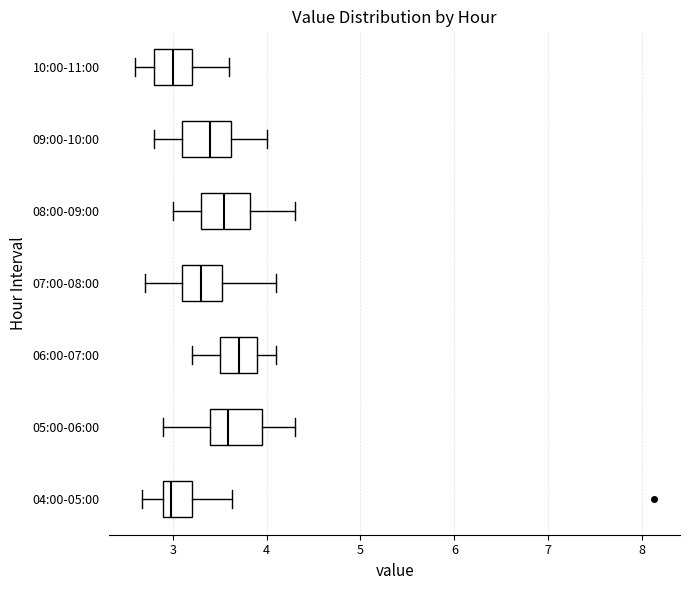

Reading bottom to top, transcribe this box plot: for each box, give where its median line is, the range the box spans, and where its two whiskers end, as read against the x-axis. The values are not printed on the chart, so give them approximately, as read against the axis.

04:00-05:00: median 3.0, box 2.9 to 3.2, whiskers 2.7 to 3.6
05:00-06:00: median 3.6, box 3.4 to 3.9, whiskers 2.9 to 4.3
06:00-07:00: median 3.7, box 3.5 to 3.9, whiskers 3.2 to 4.1
07:00-08:00: median 3.3, box 3.1 to 3.5, whiskers 2.7 to 4.1
08:00-09:00: median 3.6, box 3.3 to 3.8, whiskers 3.0 to 4.3
09:00-10:00: median 3.4, box 3.1 to 3.6, whiskers 2.8 to 4.0
10:00-11:00: median 3.0, box 2.8 to 3.2, whiskers 2.6 to 3.6